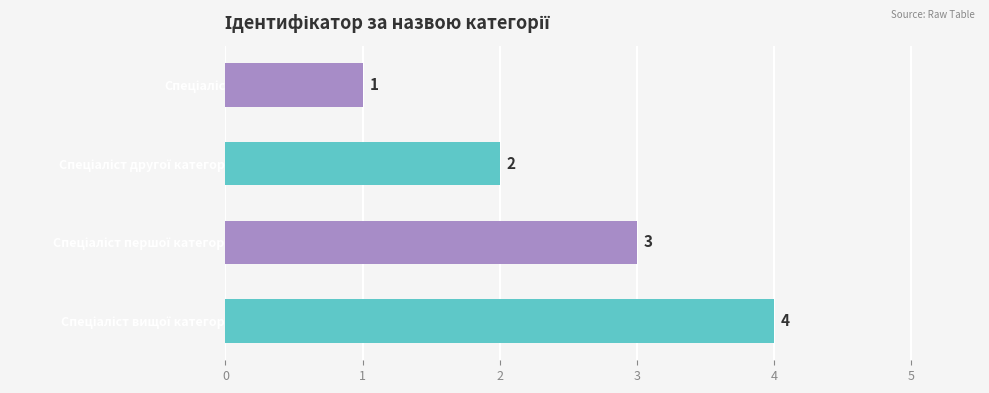

What is the sum of all values?

10